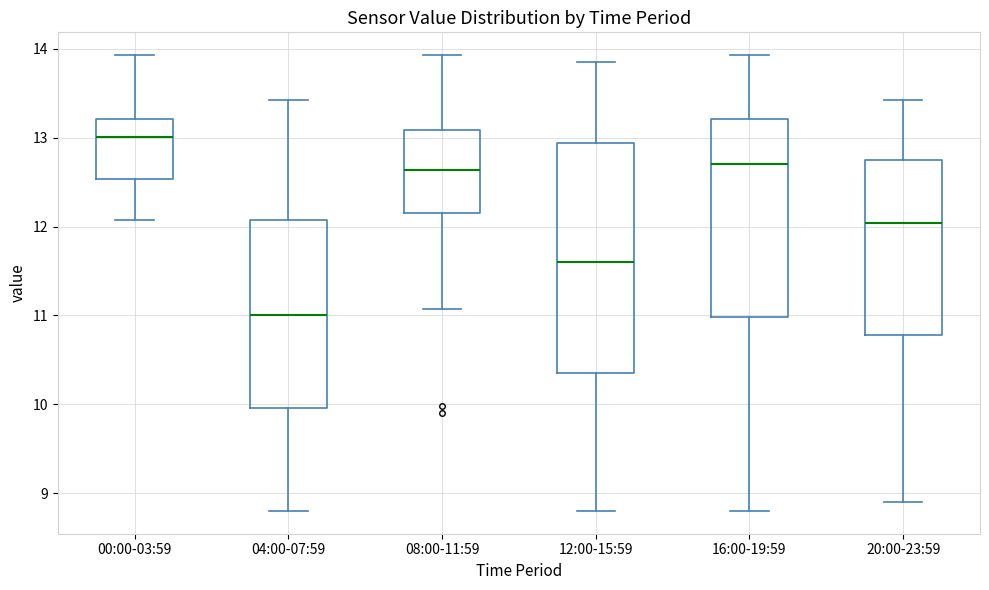

Where is the upper edge of the box for 00:00-03:59 on the y-axis? The values are not printed on the chart, so give them approximately, as read against the axis.

13.2